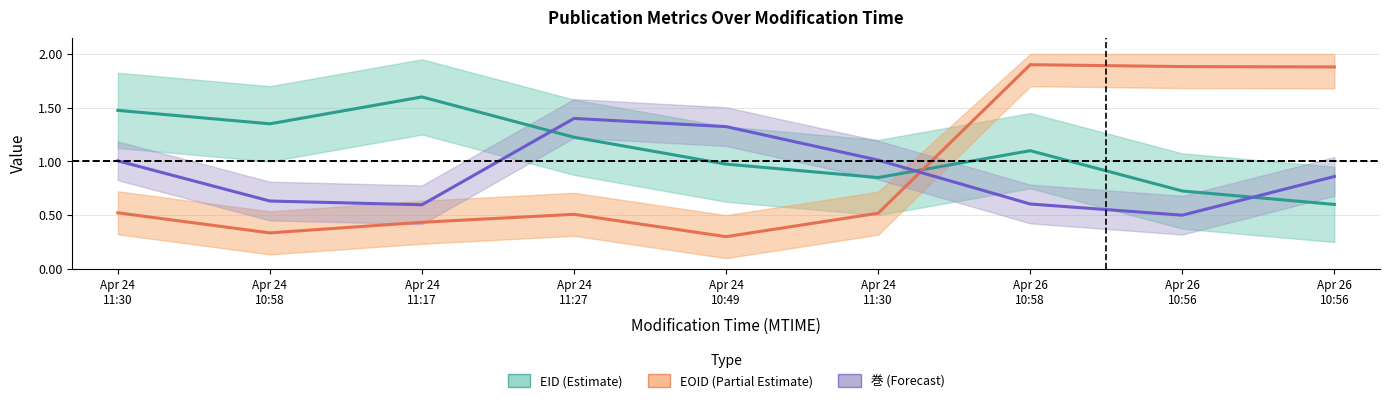

What is the difference between the maximum and second lowest values in the 巻 (Forecast) series?

0.8